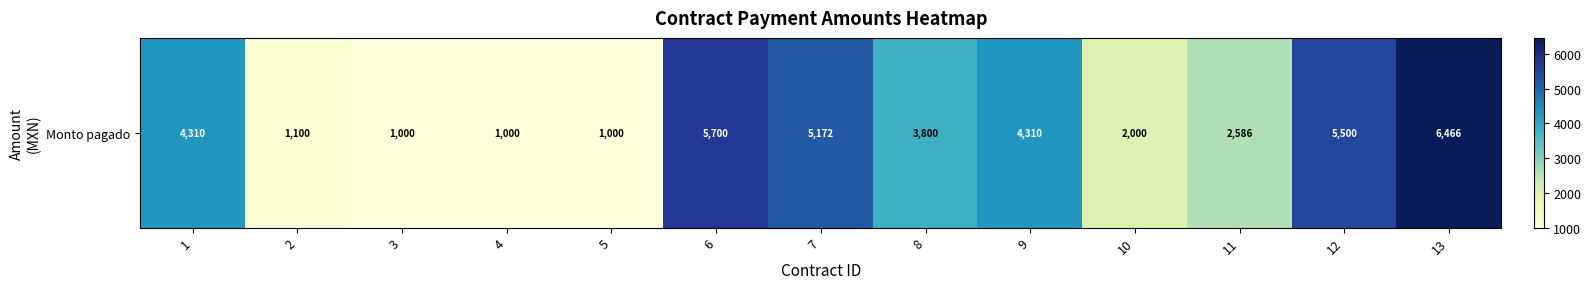

At which category does the chart reach its peak across all series?

13